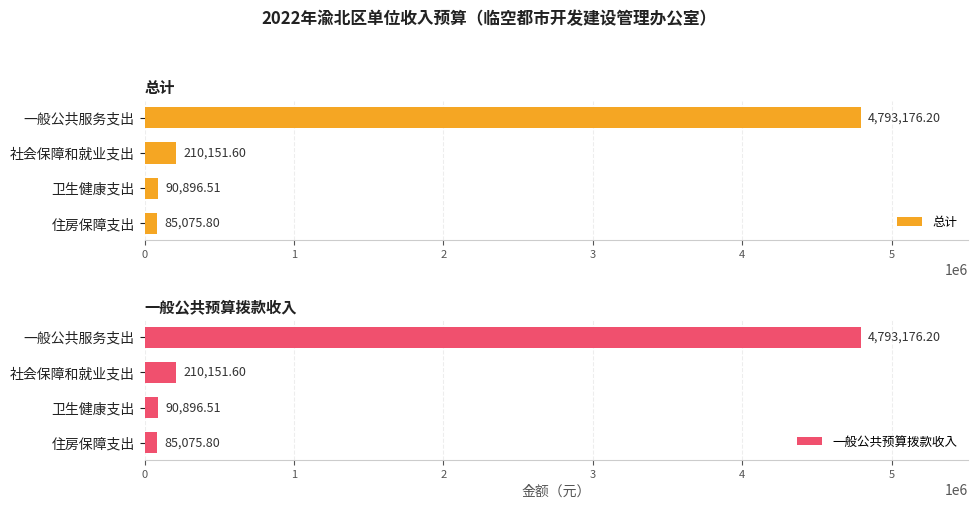

The value of 一般公共预算拨款收入 at 卫生健康支出 is 90896.5. True or false?

True